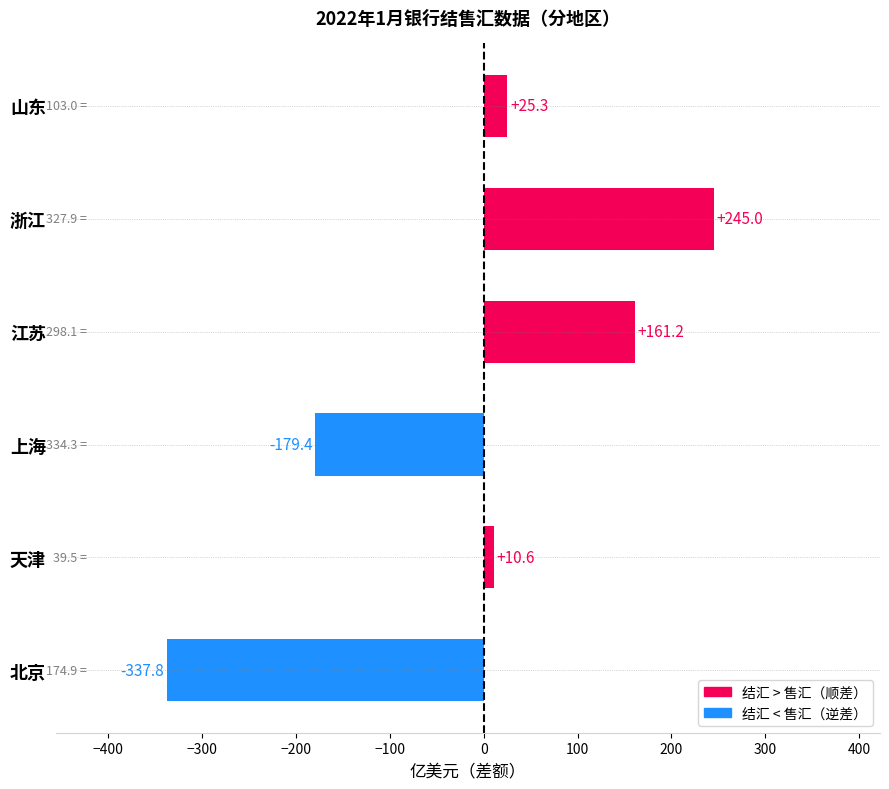

Rank the categories by value from highest to lowest.

浙江, 江苏, 山东, 天津, 上海, 北京